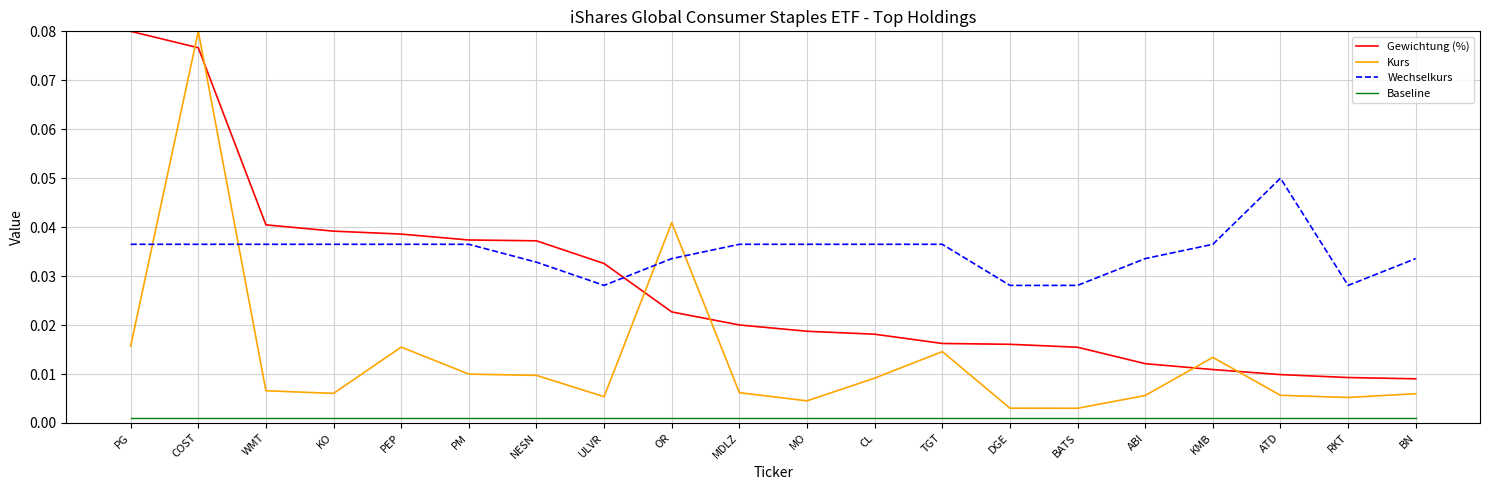

Which series ends up on top after the final intersection of Wechselkurs and Kurs?

Wechselkurs